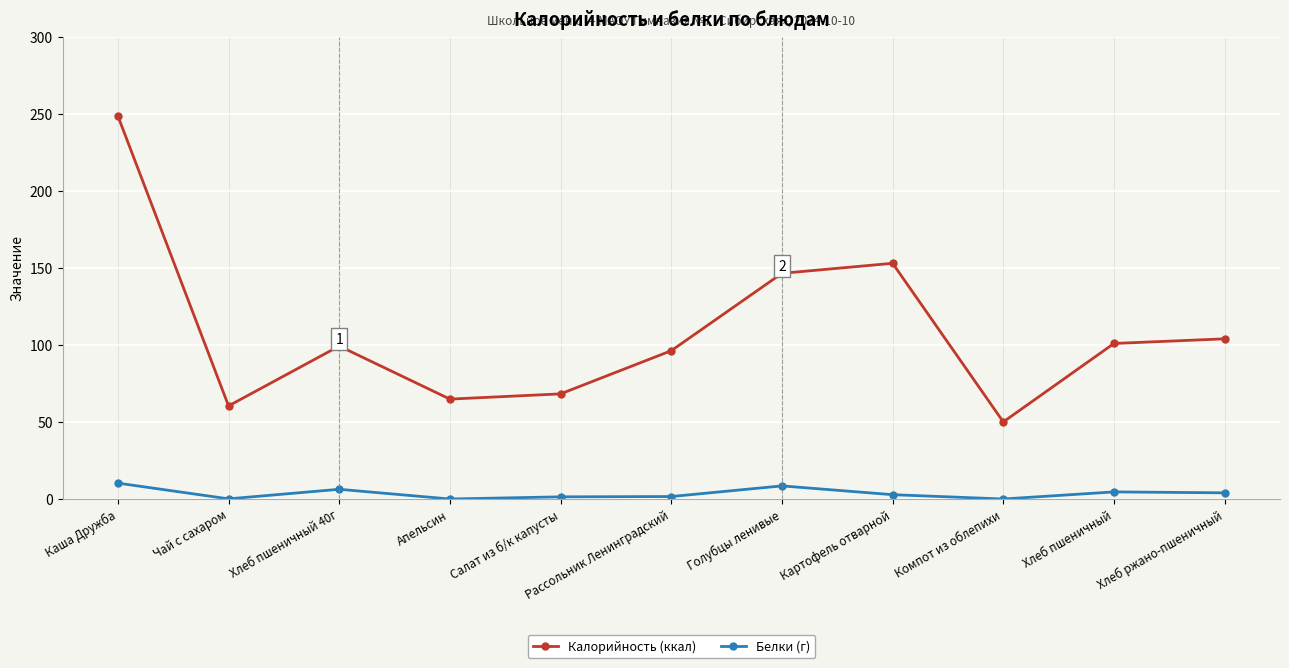

Which series has the largest total across all categories?

Калорийность (ккал)